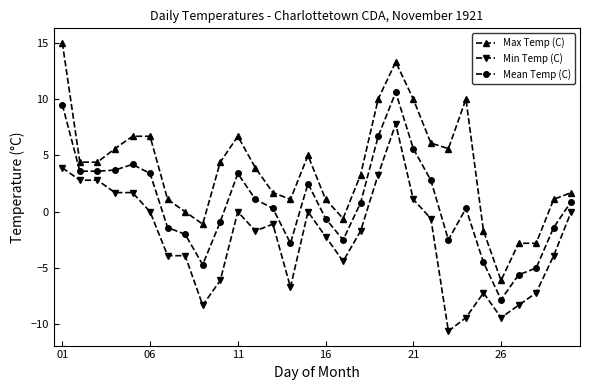

True or false: Mean Temp (C) has more than 1 points higher than both neighbors.

True